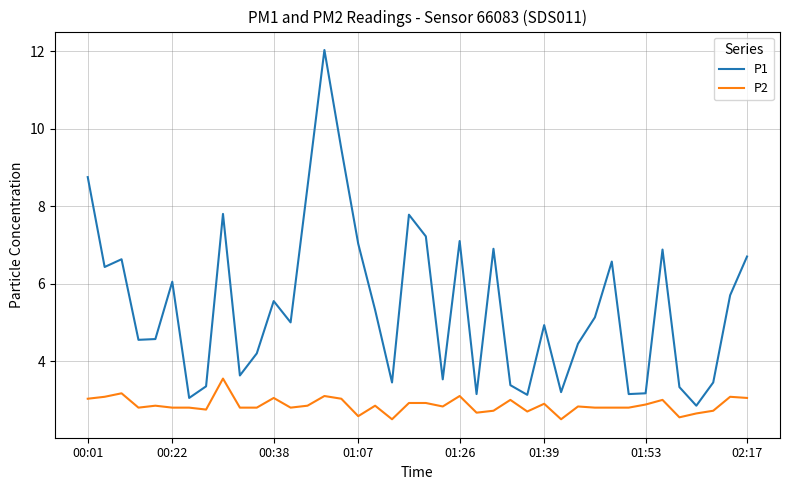

What is the sum of all P1 values?

217.1